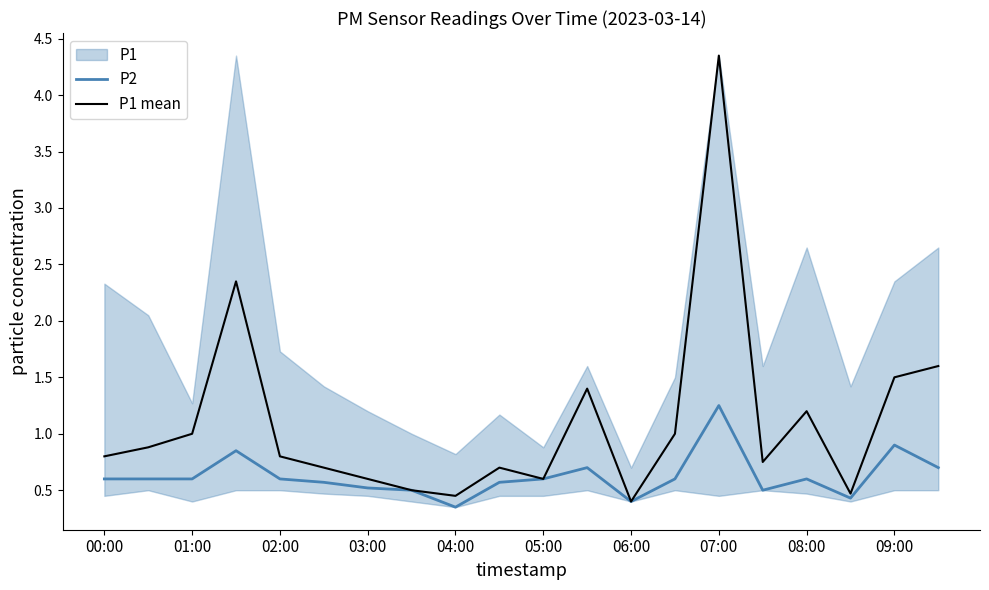

The value of P2 at 05:00 is 0.8. True or false?

False